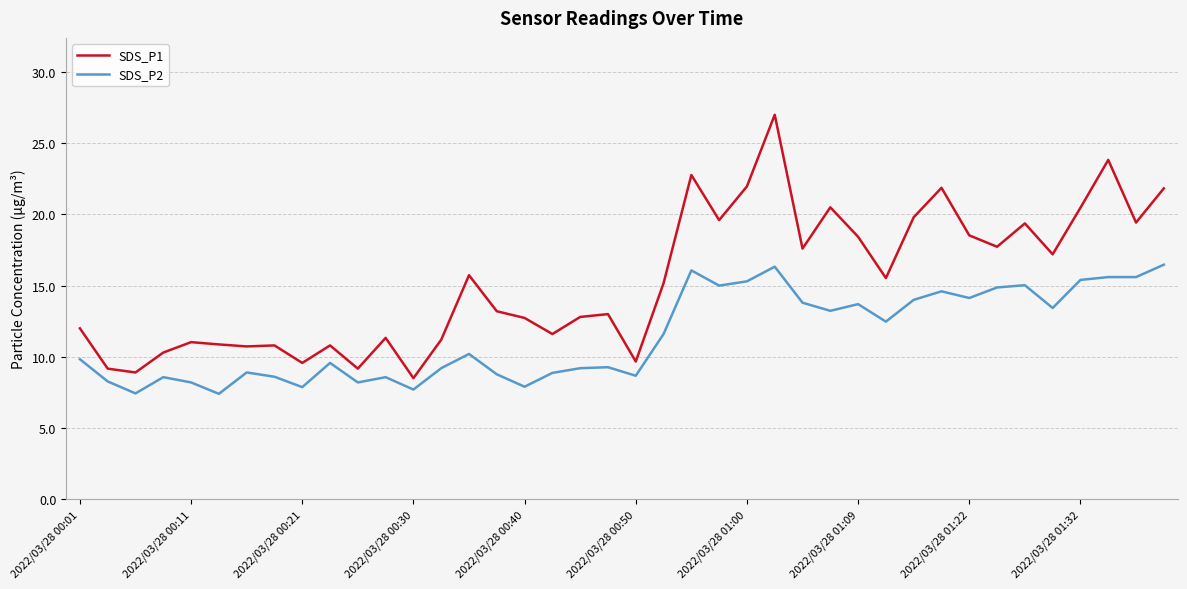

Does the chart have visible grid lines?

Yes